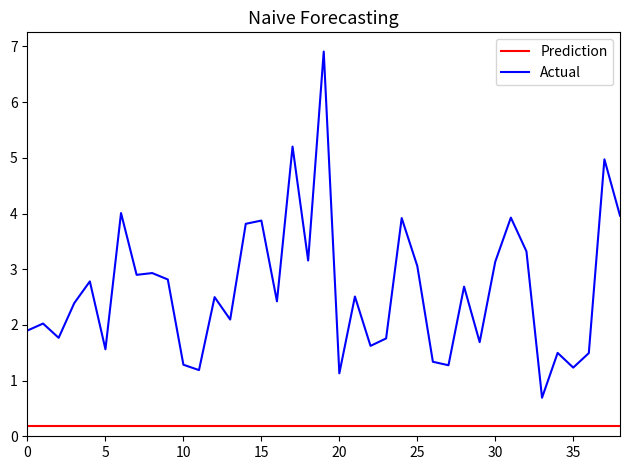

How many lines are shown in the chart?

2